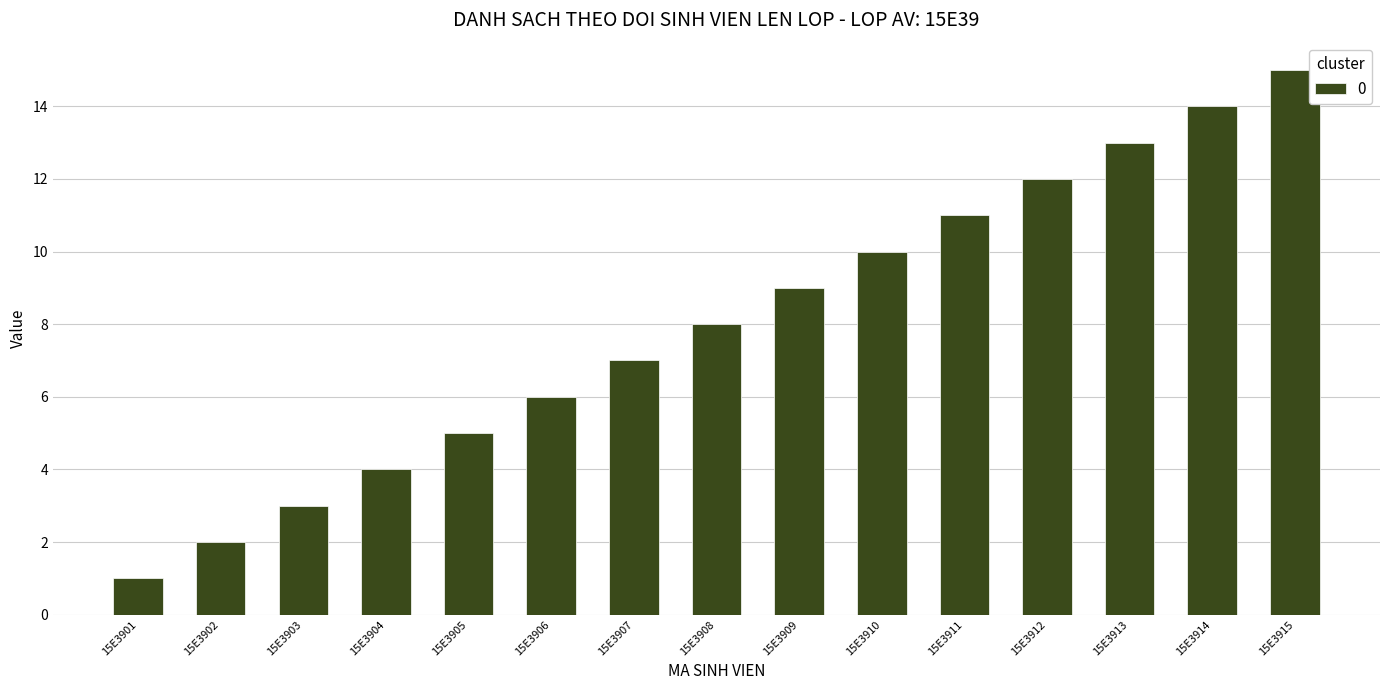

Reading left to right, extract all data points from this chart.

15E3901=1	15E3902=2	15E3903=3	15E3904=4	15E3905=5	15E3906=6	15E3907=7	15E3908=8	15E3909=9	15E3910=10	15E3911=11	15E3912=12	15E3913=13	15E3914=14	15E3915=15